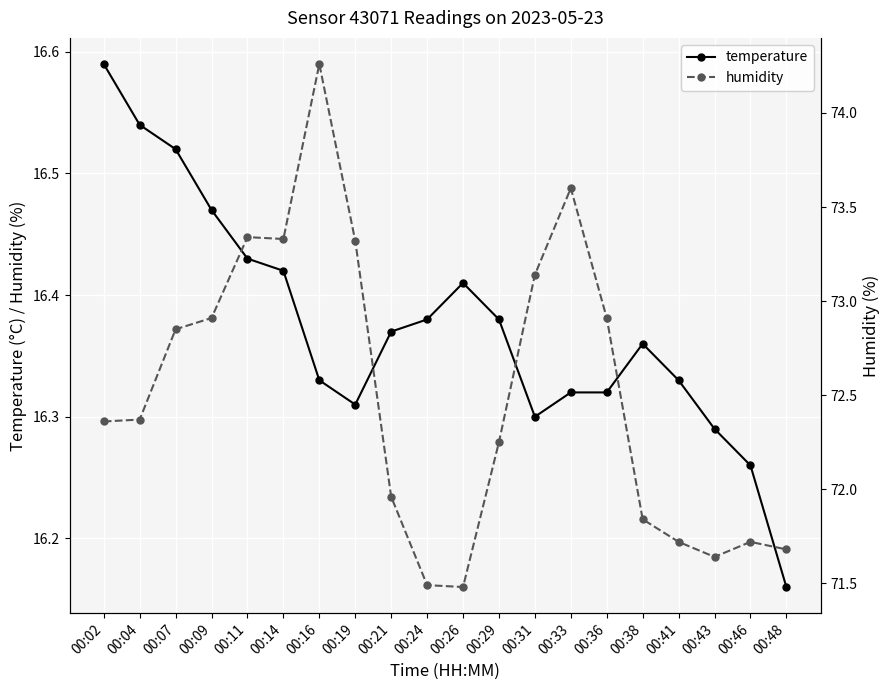

List the series in order of their overall mean, highest first.

humidity, temperature